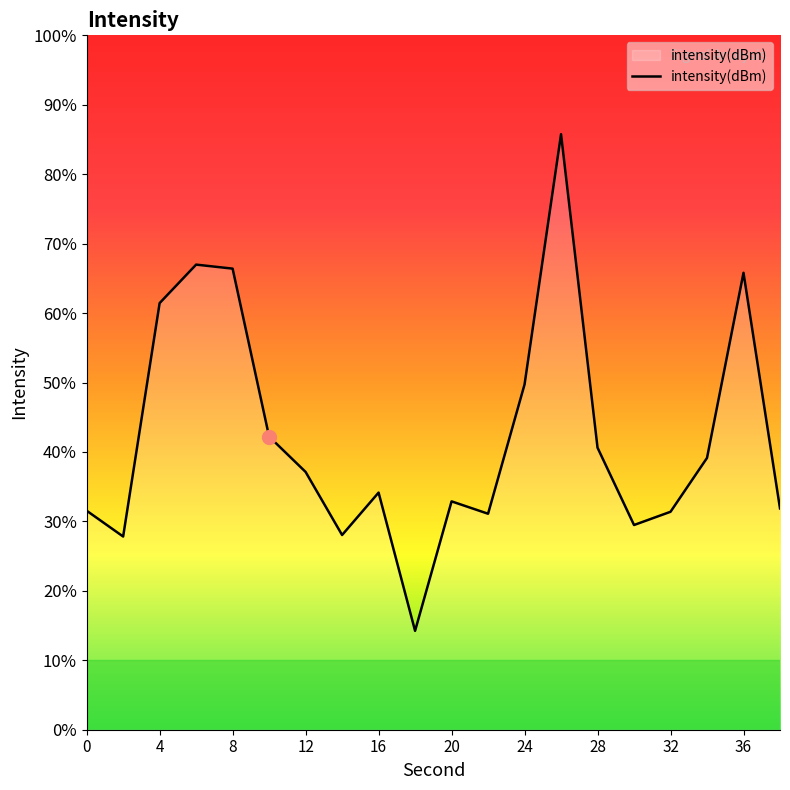

Reading left to right, extract all data points from this chart.

-122.4	-122.6	-120.3	-119.9	-119.9	-121.6	-122.0	-122.6	-122.2	-123.6	-122.3	-122.4	-121.1	-118.6	-121.8	-122.5	-122.4	-121.9	-120.0	-122.4